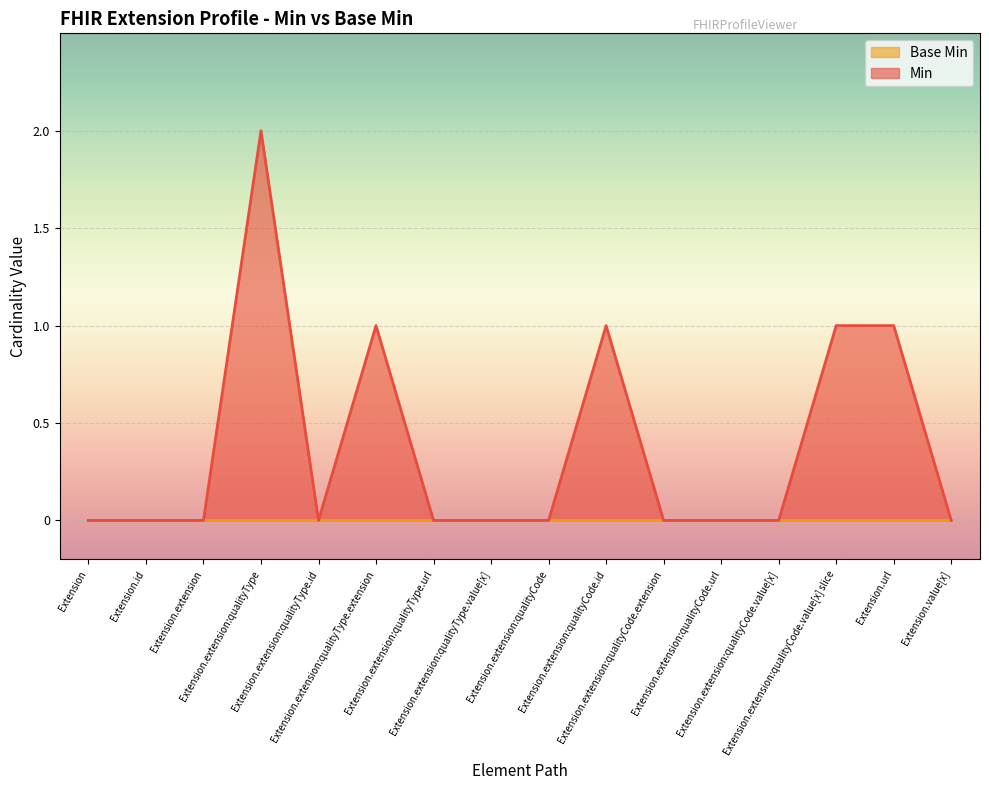

Which category has the highest value across all series?

Extension.extension:qualityType